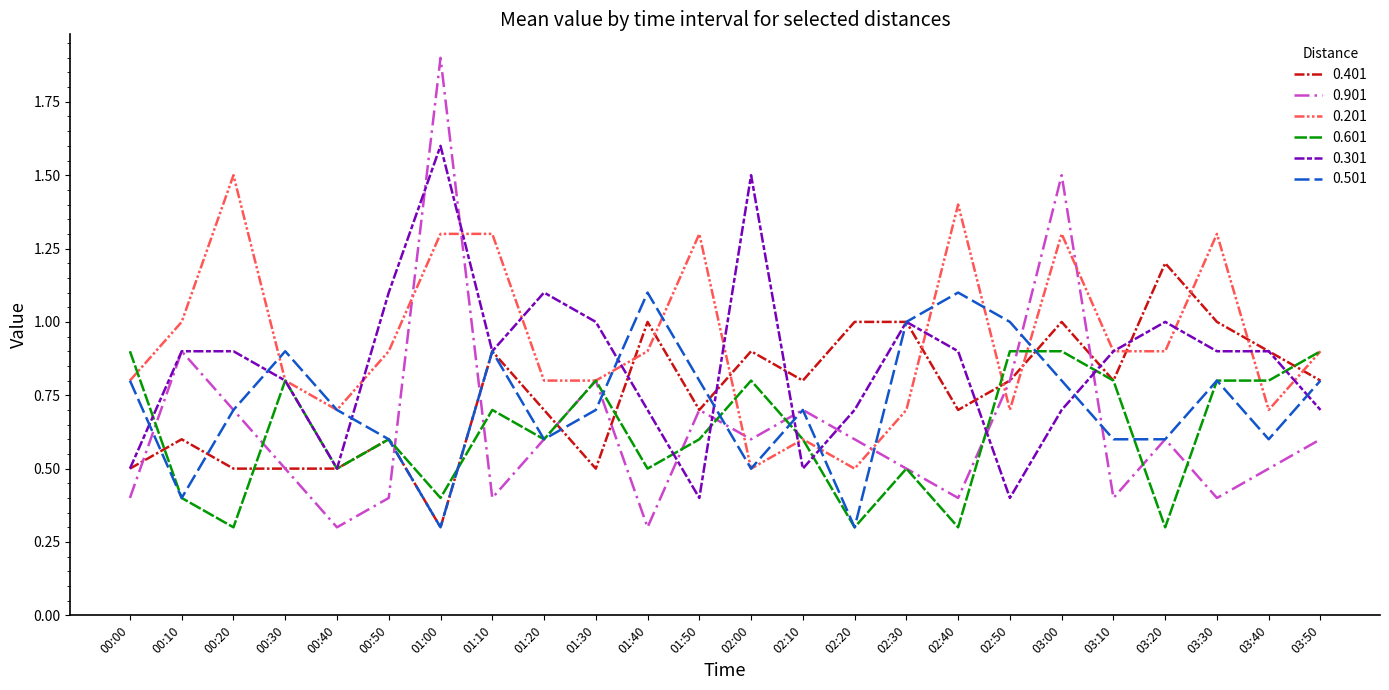

What is the lowest value of the 0.401 series?

0.3